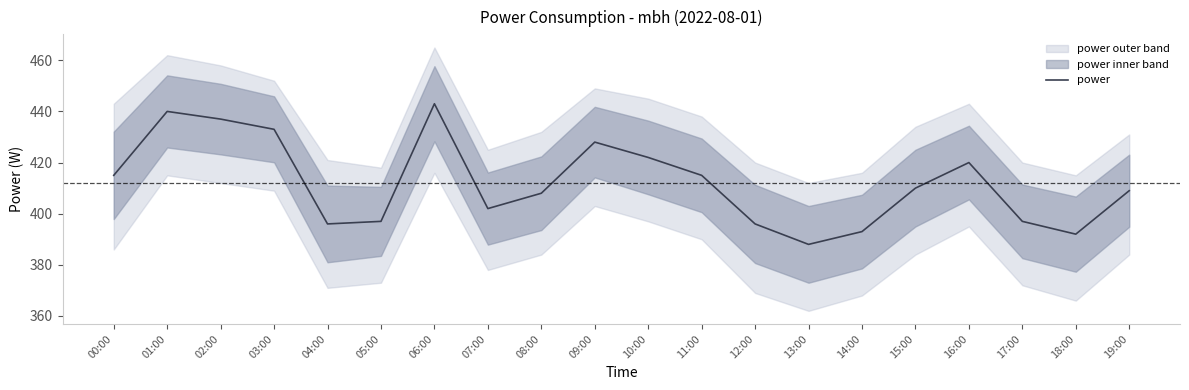

Which label corresponds to the smallest value in the chart?

13:00